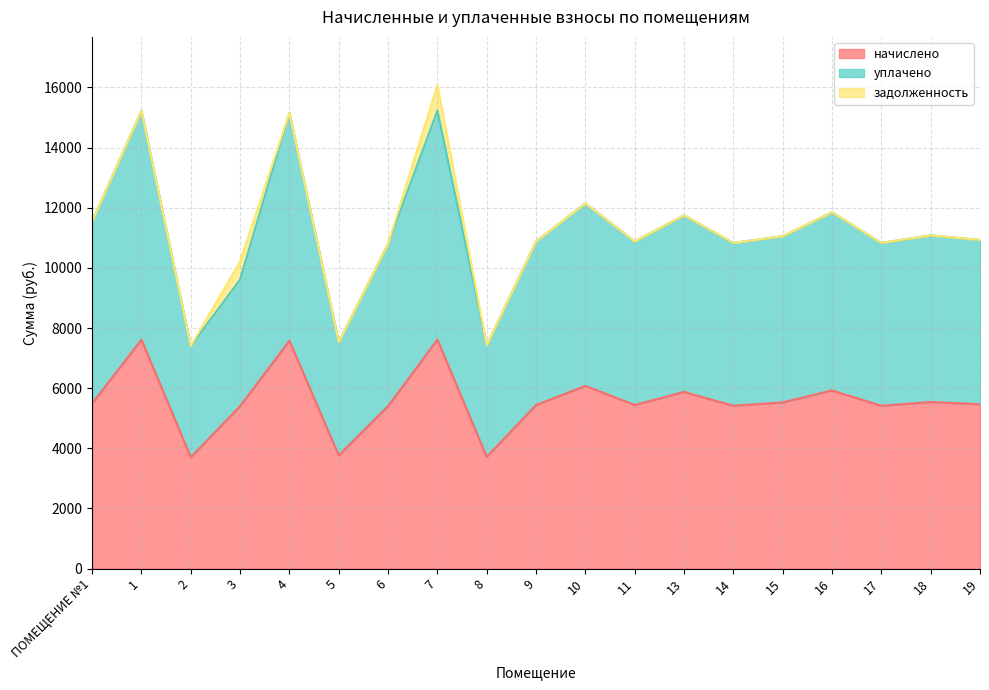

Between 18 and 13, which is larger?

13